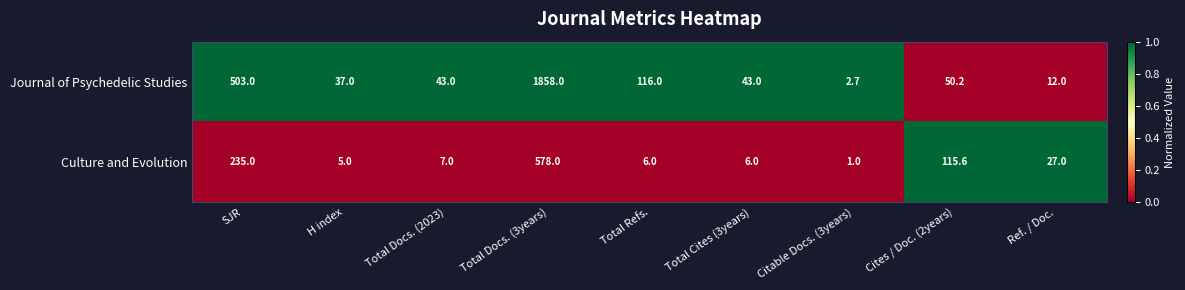

Is it true that Culture and Evolution equals 12.5 at Total Docs. (2023)?

False